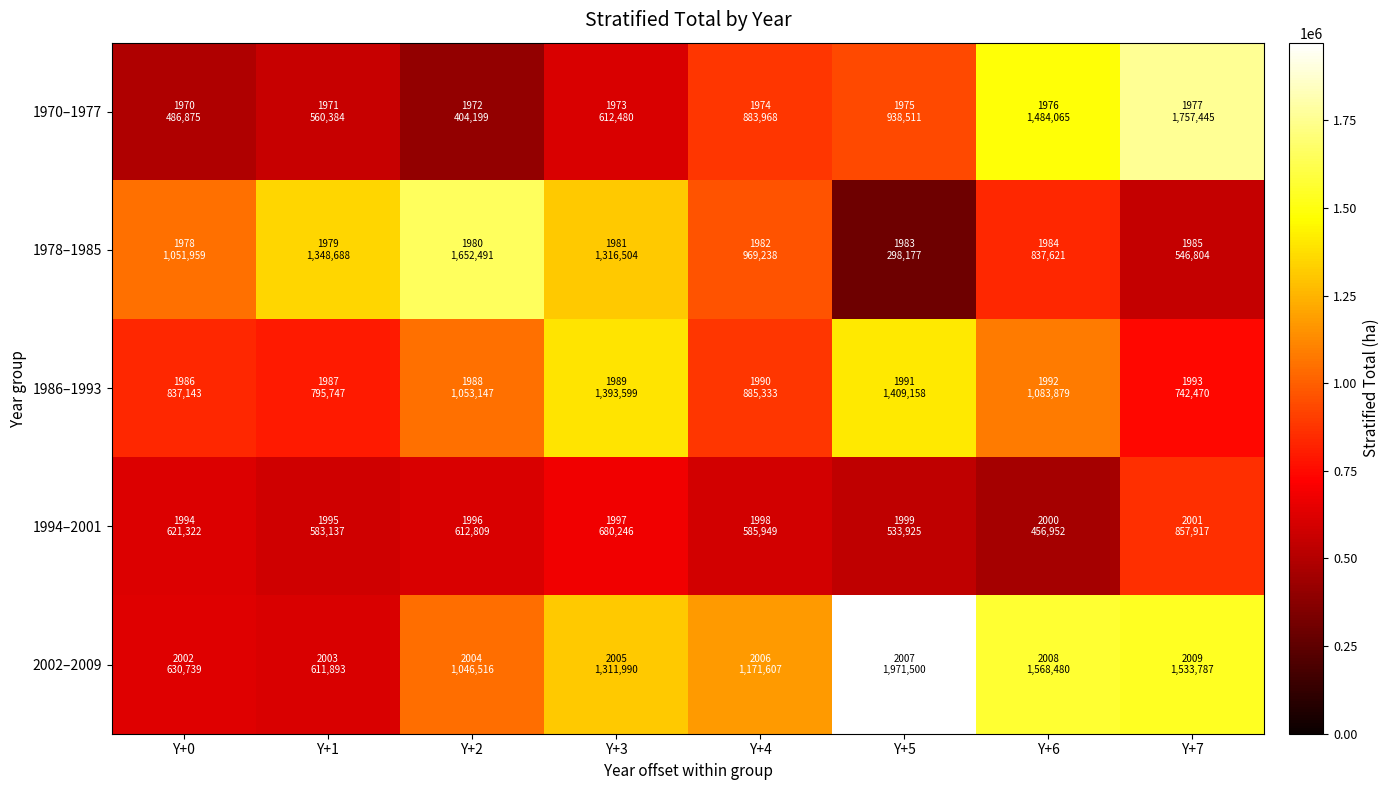

Reading left to right, extract all data points from this chart.

1970–1977: Y+0=486875	Y+1=560384	Y+2=404199	Y+3=612480	Y+4=883968	Y+5=938511	Y+6=1484065	Y+7=1757445
1978–1985: Y+0=1051959	Y+1=1348688	Y+2=1652491	Y+3=1316504	Y+4=969238	Y+5=298177	Y+6=837621	Y+7=546804
1986–1993: Y+0=837143	Y+1=795747	Y+2=1053147	Y+3=1393599	Y+4=885333	Y+5=1409158	Y+6=1083879	Y+7=742470
1994–2001: Y+0=621322	Y+1=583137	Y+2=612809	Y+3=680246	Y+4=585949	Y+5=533925	Y+6=456952	Y+7=857917
2002–2009: Y+0=630739	Y+1=611893	Y+2=1046516	Y+3=1311990	Y+4=1171607	Y+5=1971500	Y+6=1568480	Y+7=1533787